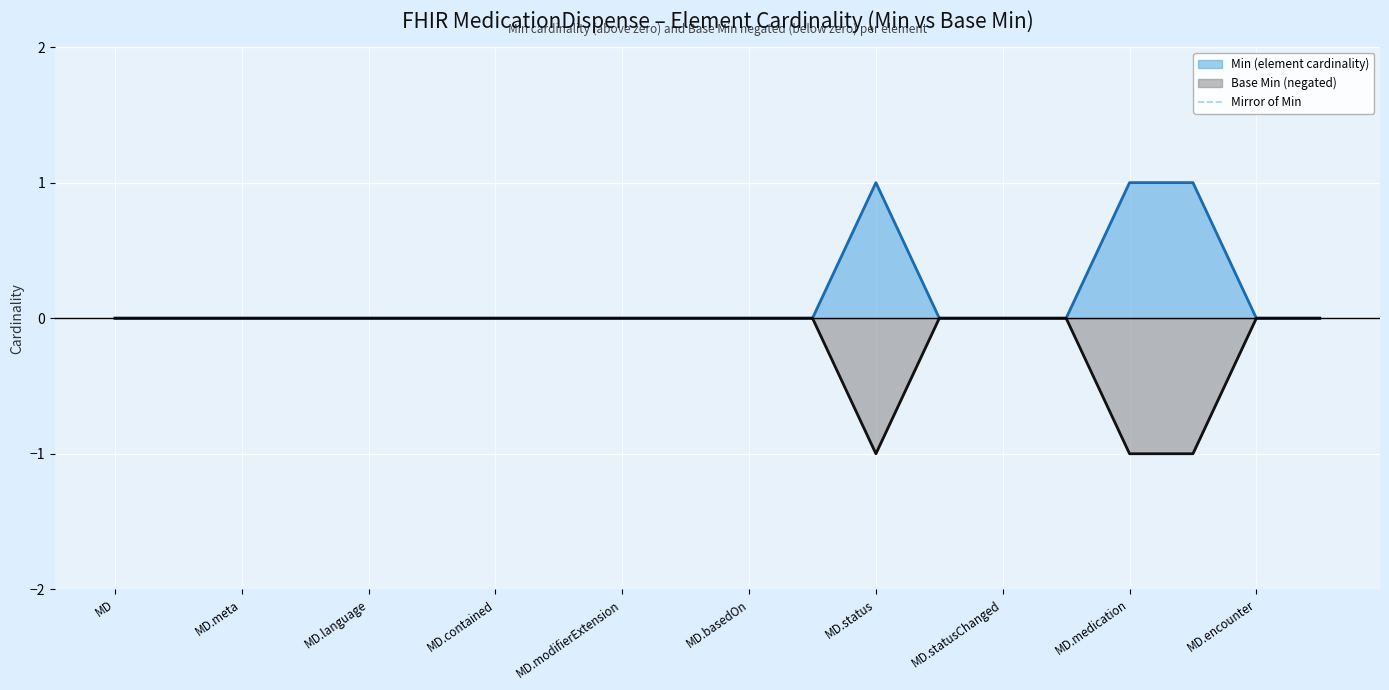

What is the difference between the maximum and second lowest values in the Min (element cardinality) series?

1